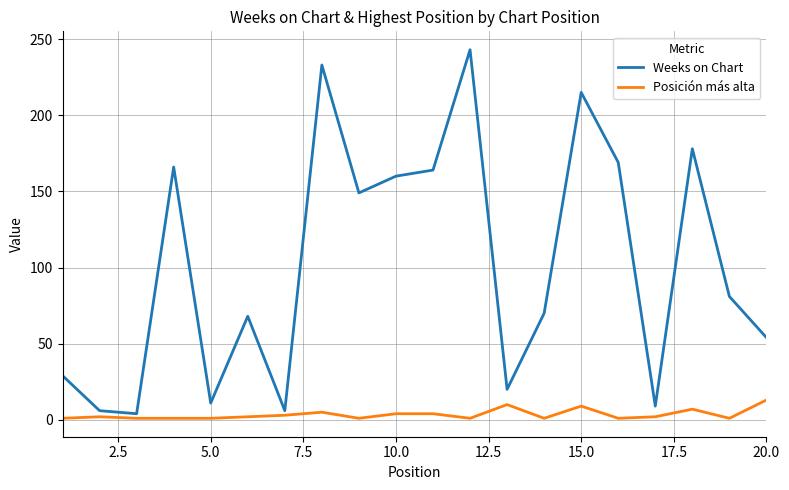

True or false: Posición más alta and Weeks on Chart intersect in this chart.

False